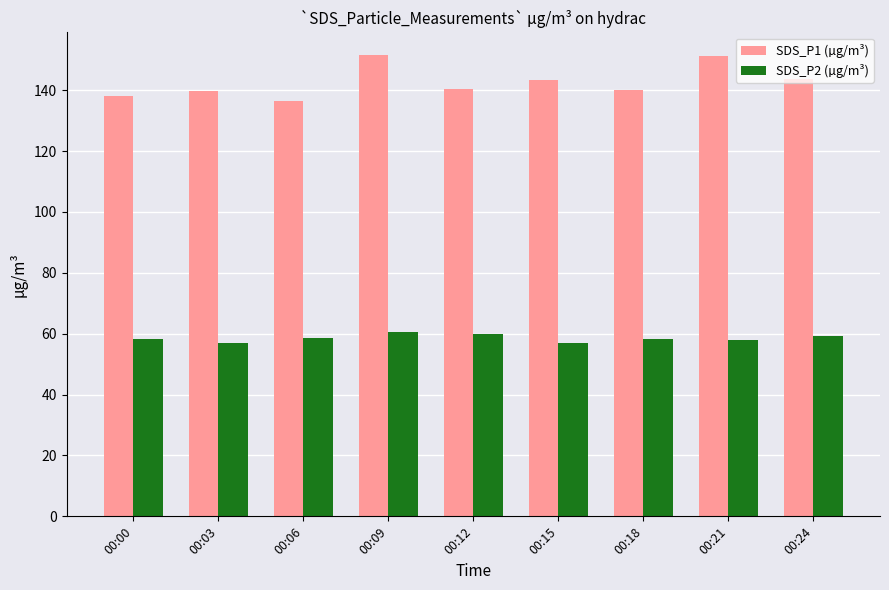

List the series in order of their overall mean, lowest first.

SDS_P2 (µg/m³), SDS_P1 (µg/m³)